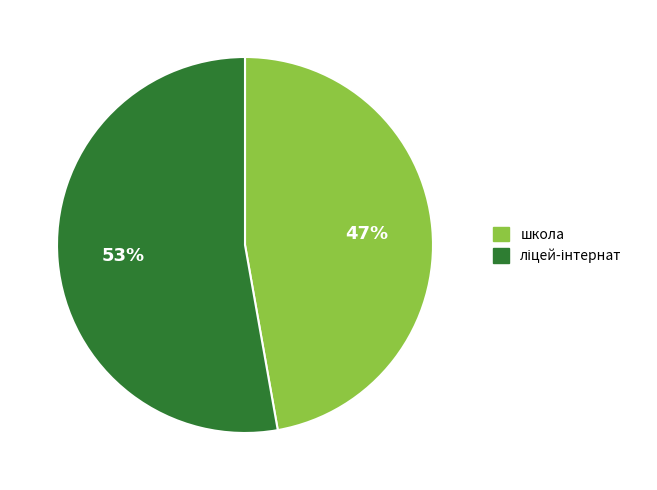

Is there any slice that represents more than half of the pie?

Yes